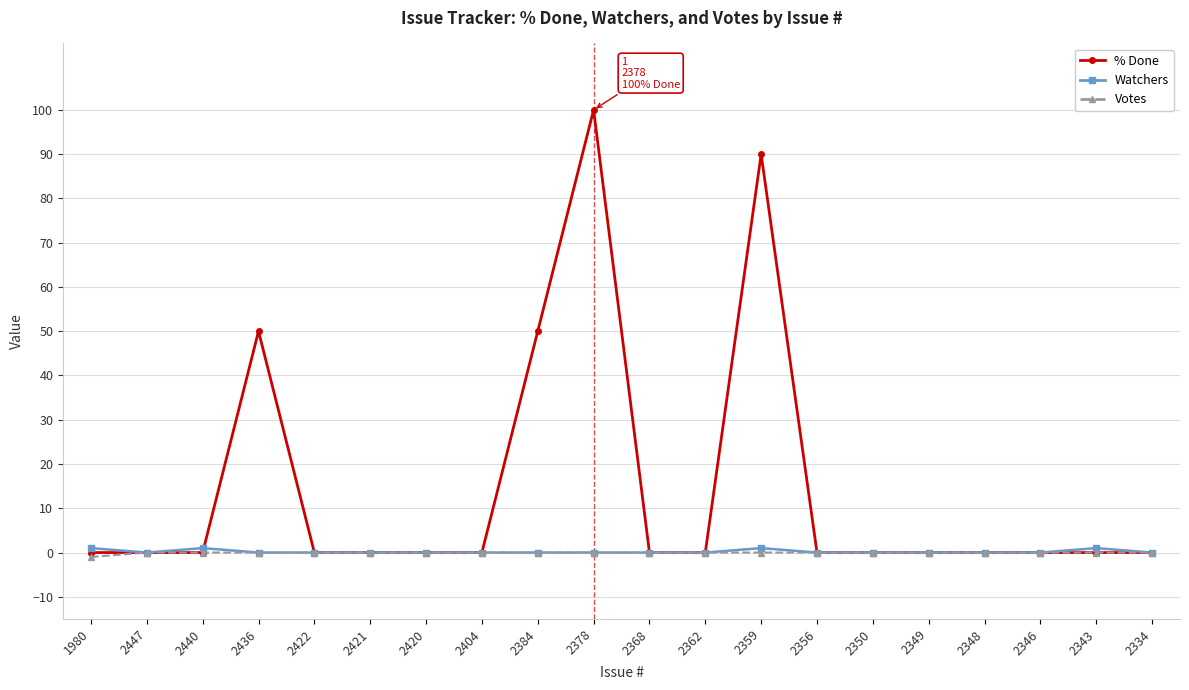

Reading right to left, what are all the values shown in this chart?

% Done: 2334=0	2343=0	2346=0	2348=0	2349=0	2350=0	2356=0	2359=90	2362=0	2368=0	2378=100	2384=50	2404=0	2420=0	2421=0	2422=0	2436=50	2440=0	2447=0	1980=0
Watchers: 2334=0	2343=1	2346=0	2348=0	2349=0	2350=0	2356=0	2359=1	2362=0	2368=0	2378=0	2384=0	2404=0	2420=0	2421=0	2422=0	2436=0	2440=1	2447=0	1980=1
Votes: 2334=0	2343=0	2346=0	2348=0	2349=0	2350=0	2356=0	2359=0	2362=0	2368=0	2378=0	2384=0	2404=0	2420=0	2421=0	2422=0	2436=0	2440=0	2447=0	1980=-1